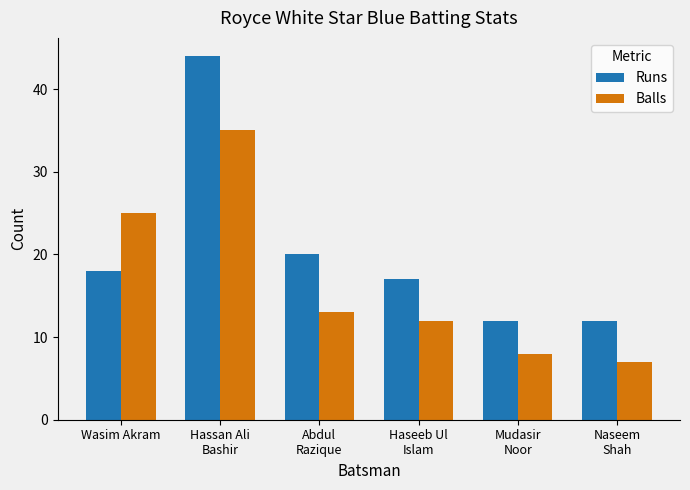

Reading left to right, extract all data points from this chart.

Runs: Wasim Akram=18	Hassan Ali
Bashir=44	Abdul
Razique=20	Haseeb Ul
Islam=17	Mudasir
Noor=12	Naseem
Shah=12
Balls: Wasim Akram=25	Hassan Ali
Bashir=35	Abdul
Razique=13	Haseeb Ul
Islam=12	Mudasir
Noor=8	Naseem
Shah=7